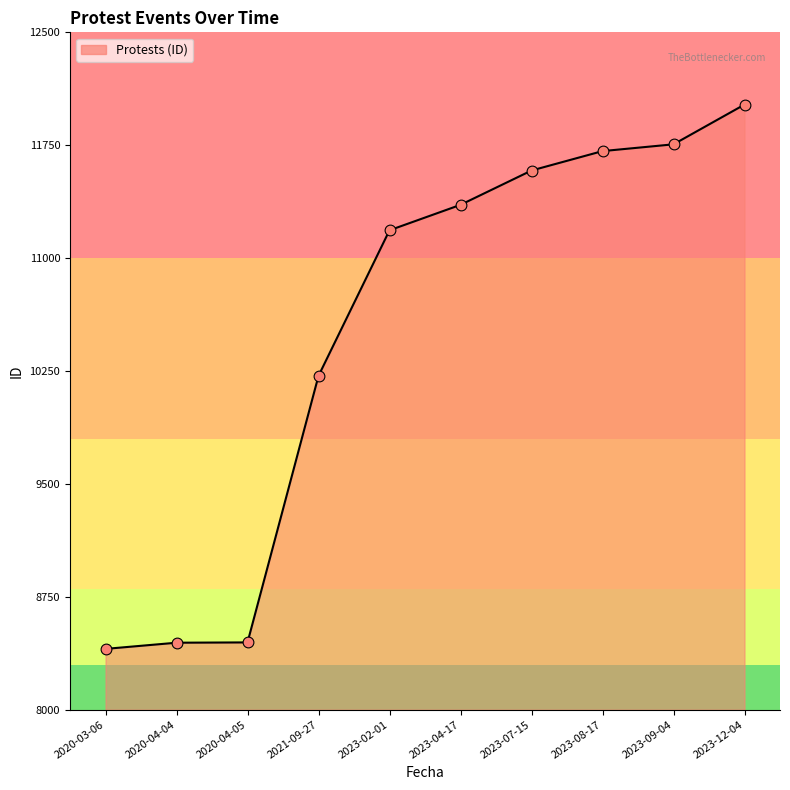

Approximately how many times larger is the value at 2023-07-15 compared to 2020-03-06?

1.4